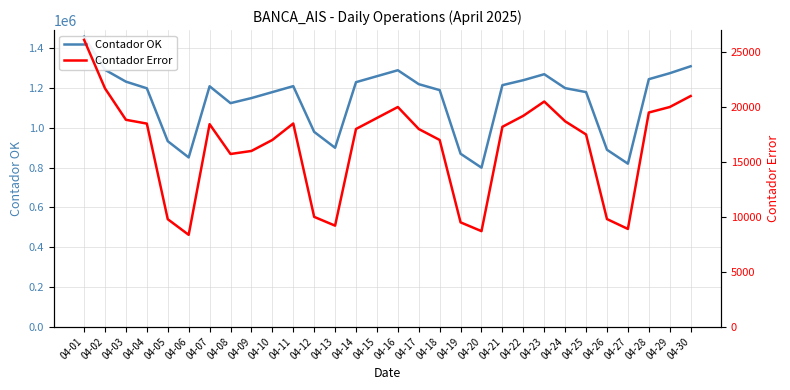

What is the minimum value for Contador OK?

800000